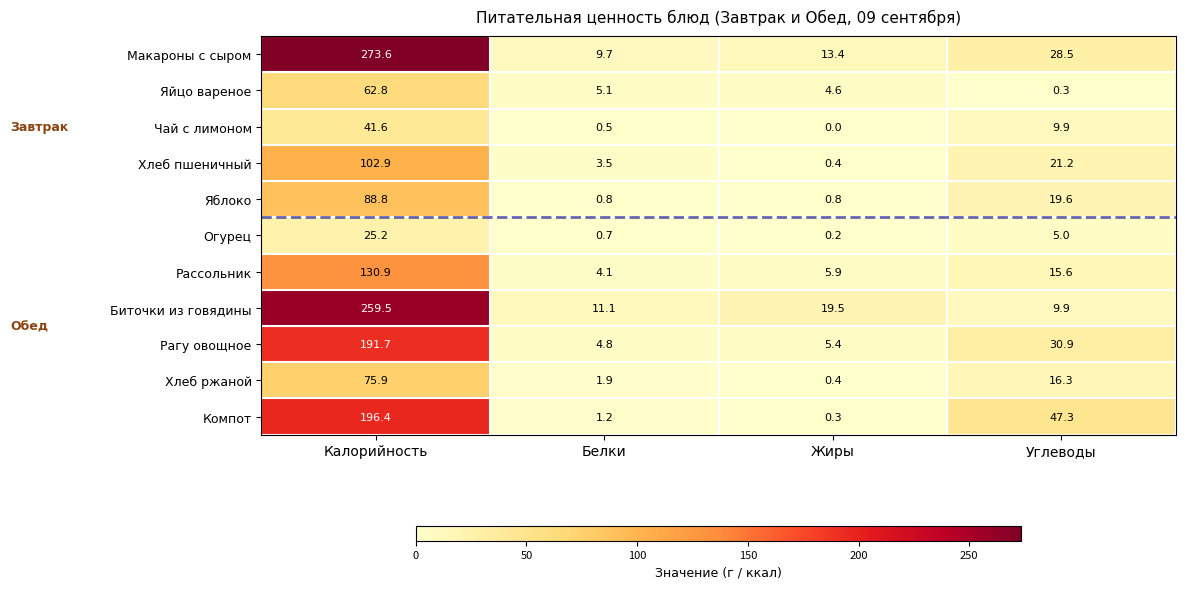

What is the difference between the highest and lowest values at Калорийность?

248.4